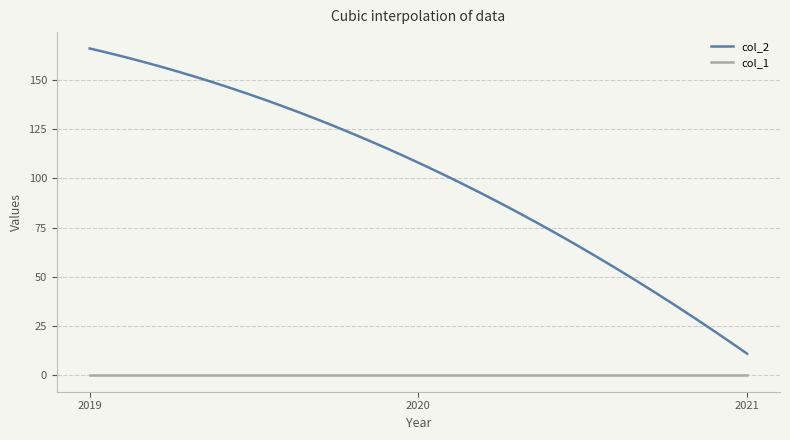

Rank the series by their average value, from lowest to highest.

col_1, col_2